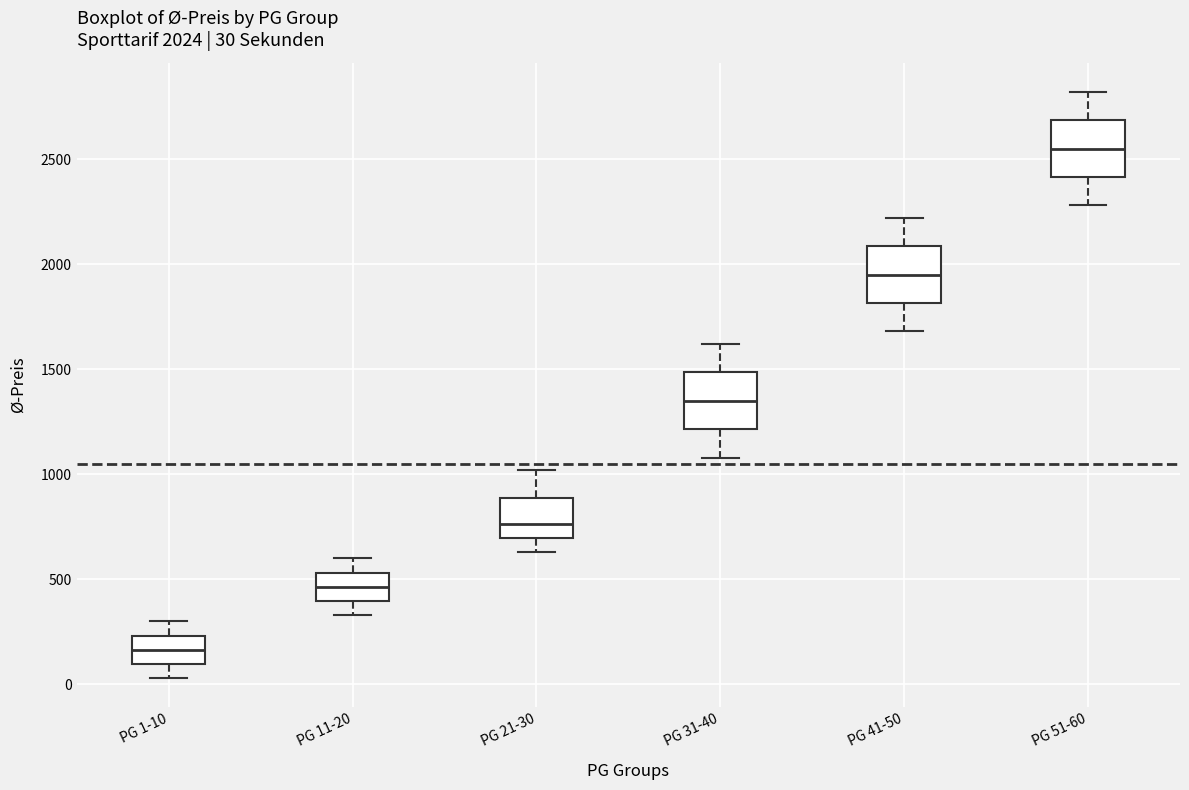

Which box's median line is the lowest?

PG 1-10